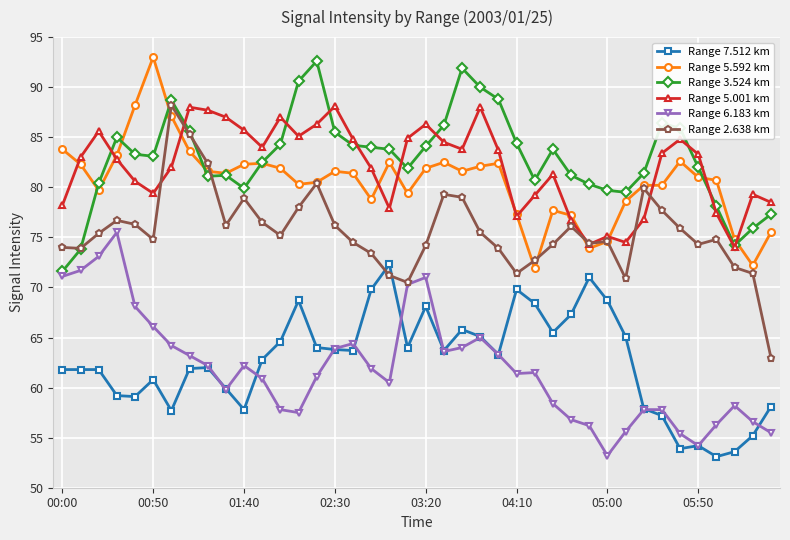

What is the value of the Range 5.001 km point at the 21st from the left?

86.3